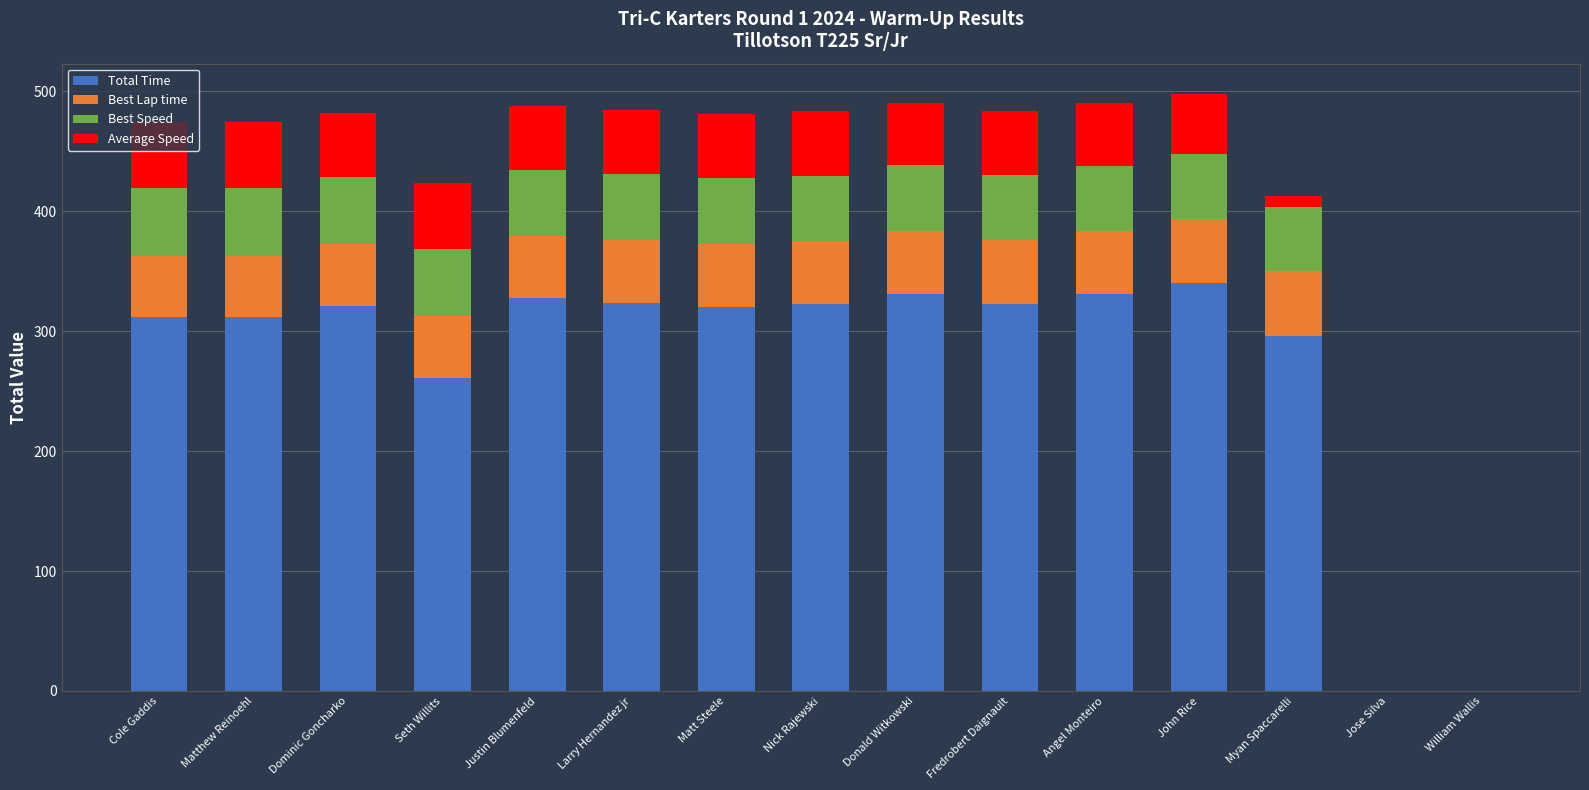

What is the sum of all Total Time values?

4119.7